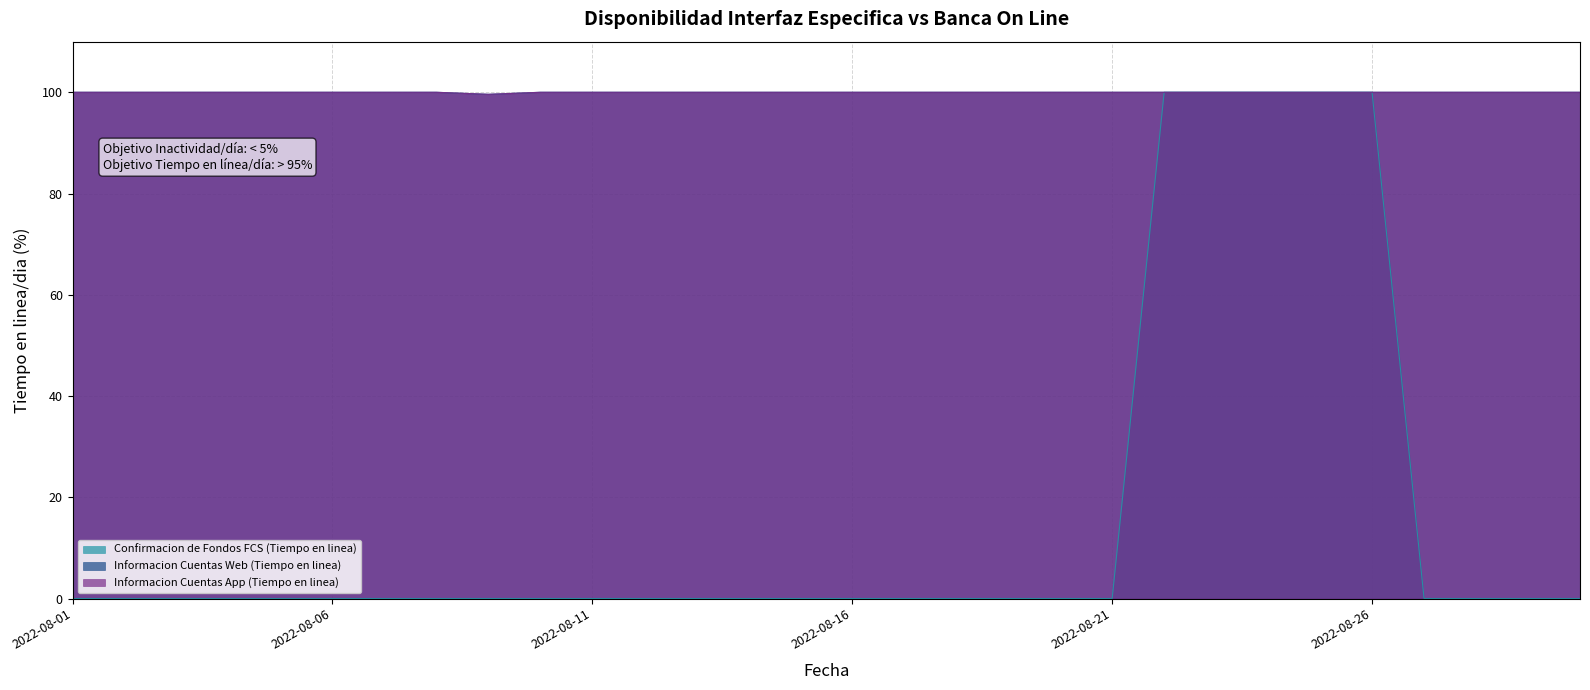

Reading left to right, what are all the values shown in this chart?

Confirmacion de Fondos FCS (Tiempo en linea): 2022-08-01=0.0	2022-08-02=0.0	2022-08-03=0.0	2022-08-04=0.0	2022-08-05=0.0	2022-08-06=0.0	2022-08-07=0.0	2022-08-08=0.0	2022-08-09=0.0	2022-08-10=0.0	2022-08-11=0.0	2022-08-12=0.0	2022-08-13=0.0	2022-08-14=0.0	2022-08-15=0.0	2022-08-16=0.0	2022-08-17=0.0	2022-08-18=0.0	2022-08-19=0.0	2022-08-20=0.0	2022-08-21=0.0	2022-08-22=100.0	2022-08-23=100.0	2022-08-24=100.0	2022-08-25=100.0	2022-08-26=100.0	2022-08-27=0.0	2022-08-28=0.0	2022-08-29=0.0	2022-08-30=0.0
Informacion Cuentas Web (Tiempo en linea): 2022-08-01=100.0	2022-08-02=100.0	2022-08-03=100.0	2022-08-04=100.0	2022-08-05=100.0	2022-08-06=100.0	2022-08-07=100.0	2022-08-08=100.0	2022-08-09=99.6	2022-08-10=100.0	2022-08-11=100.0	2022-08-12=100.0	2022-08-13=100.0	2022-08-14=100.0	2022-08-15=100.0	2022-08-16=100.0	2022-08-17=100.0	2022-08-18=100.0	2022-08-19=100.0	2022-08-20=100.0	2022-08-21=100.0	2022-08-22=100.0	2022-08-23=100.0	2022-08-24=100.0	2022-08-25=100.0	2022-08-26=100.0	2022-08-27=100.0	2022-08-28=100.0	2022-08-29=100.0	2022-08-30=100.0
Informacion Cuentas App (Tiempo en linea): 2022-08-01=100.0	2022-08-02=100.0	2022-08-03=100.0	2022-08-04=100.0	2022-08-05=100.0	2022-08-06=100.0	2022-08-07=100.0	2022-08-08=100.0	2022-08-09=99.6	2022-08-10=100.0	2022-08-11=100.0	2022-08-12=100.0	2022-08-13=100.0	2022-08-14=100.0	2022-08-15=100.0	2022-08-16=100.0	2022-08-17=100.0	2022-08-18=100.0	2022-08-19=100.0	2022-08-20=100.0	2022-08-21=100.0	2022-08-22=100.0	2022-08-23=100.0	2022-08-24=100.0	2022-08-25=100.0	2022-08-26=100.0	2022-08-27=100.0	2022-08-28=100.0	2022-08-29=100.0	2022-08-30=100.0